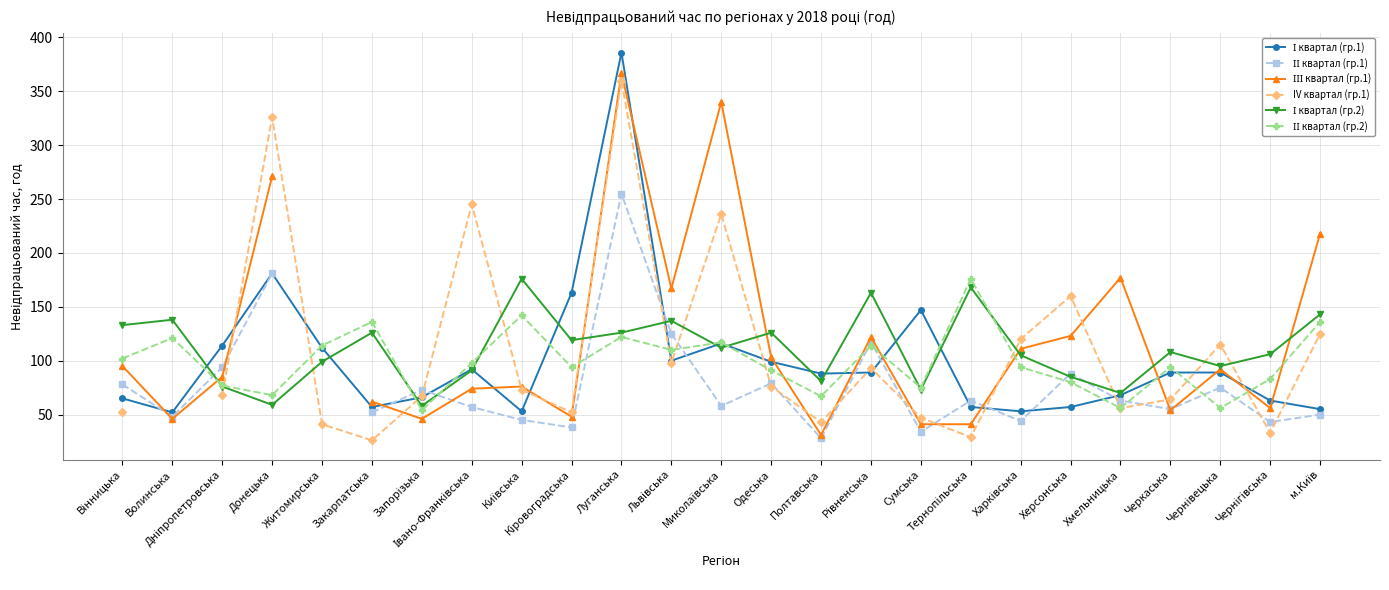

In ІІ квартал (гр.1), how many points are lower than both neighbors (excluding endpoints)?

8